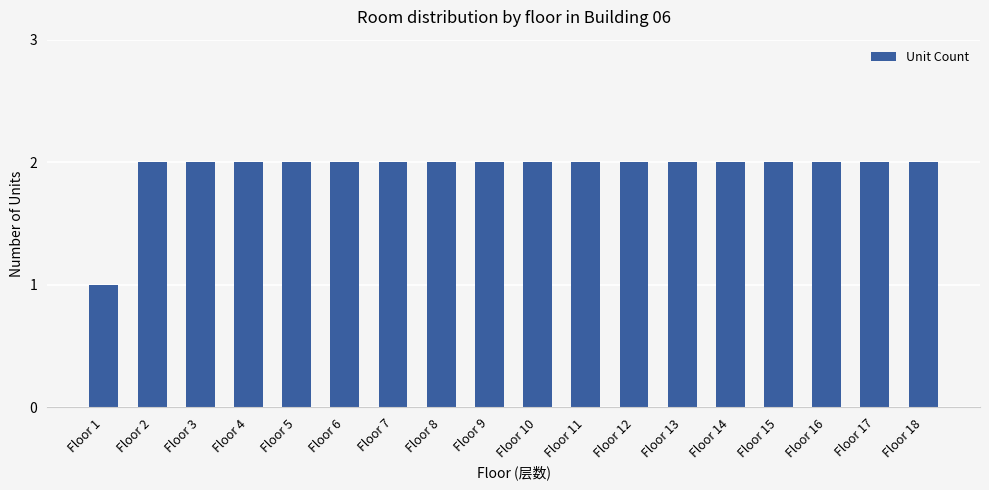

Is it true that the value at Floor 18 is 2?

True